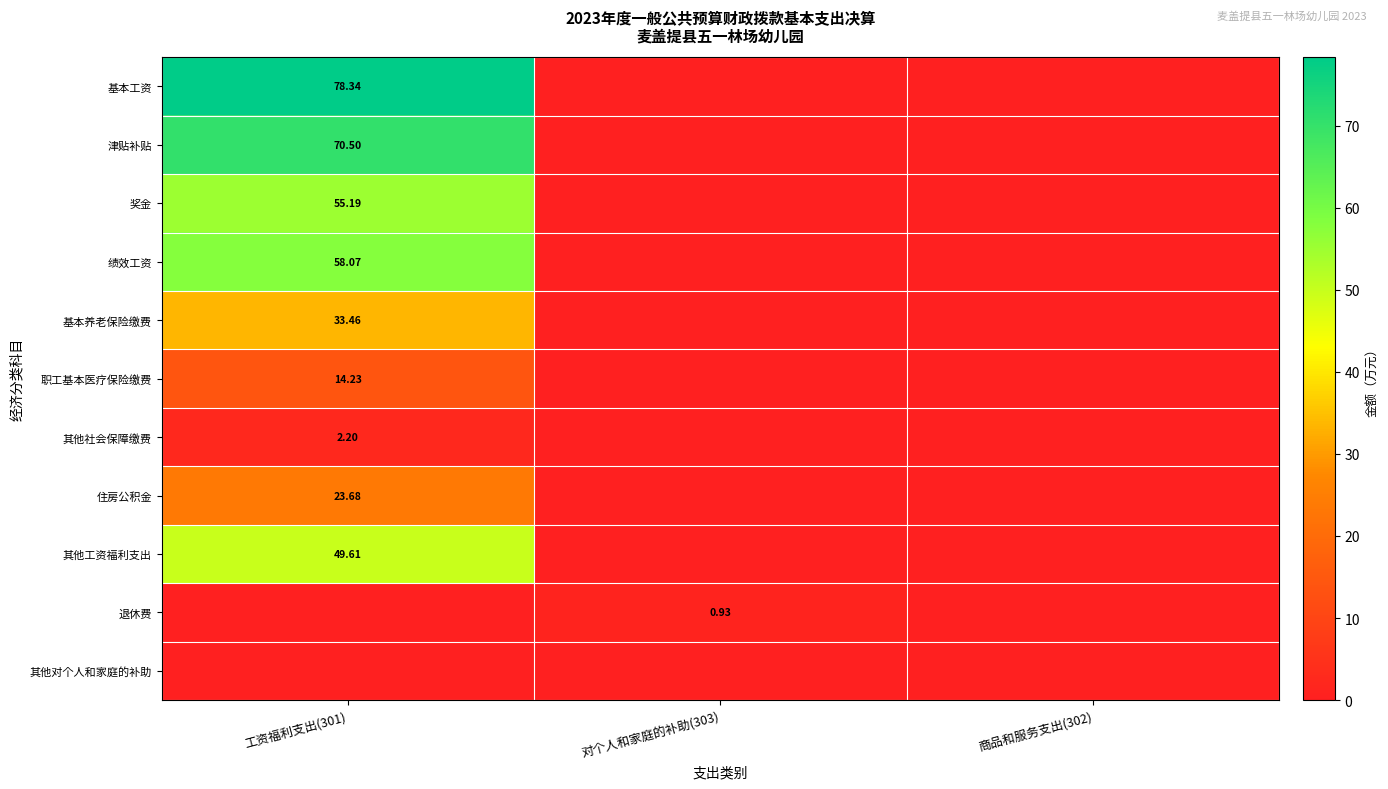

Rank the categories by 其他社会保障缴费 value from lowest to highest.

对个人和家庭的补助(303), 商品和服务支出(302), 工资福利支出(301)